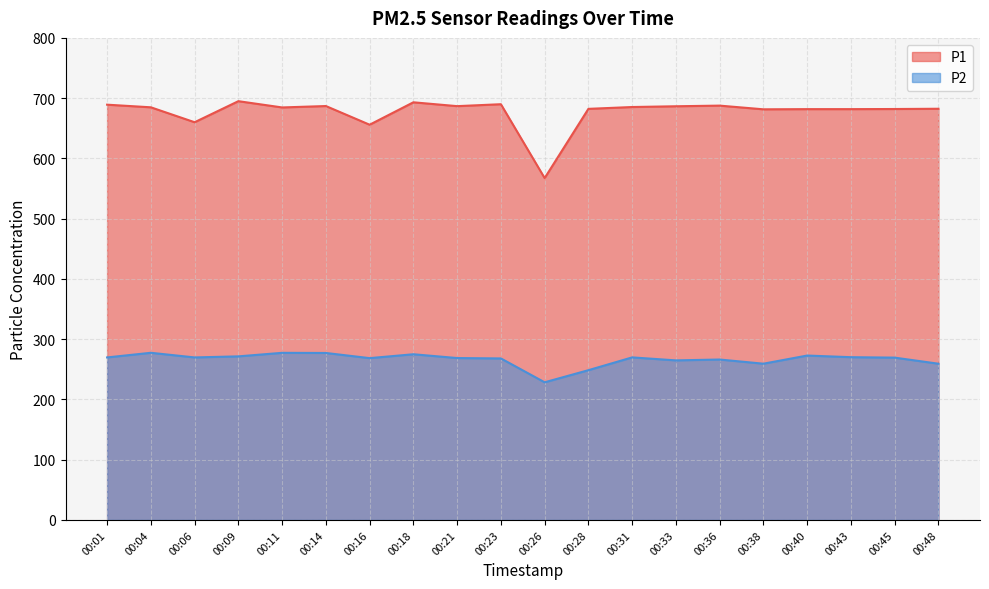

Where does the P1 series first go above 684?

00:01